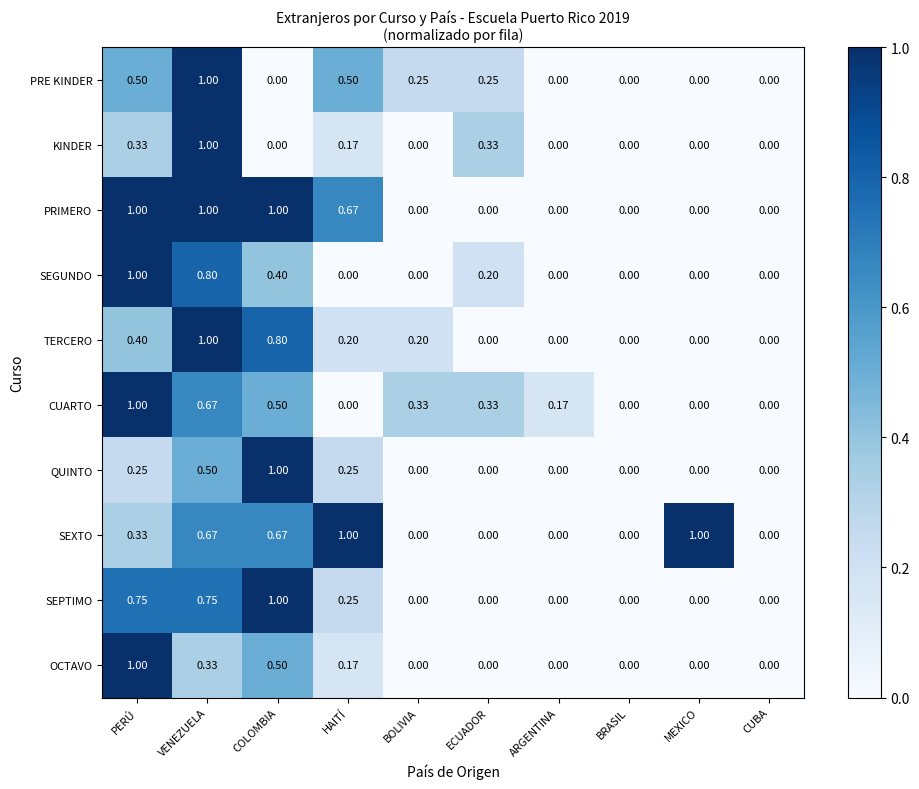

Which category has the highest value in the CUARTO series?

PERÚ